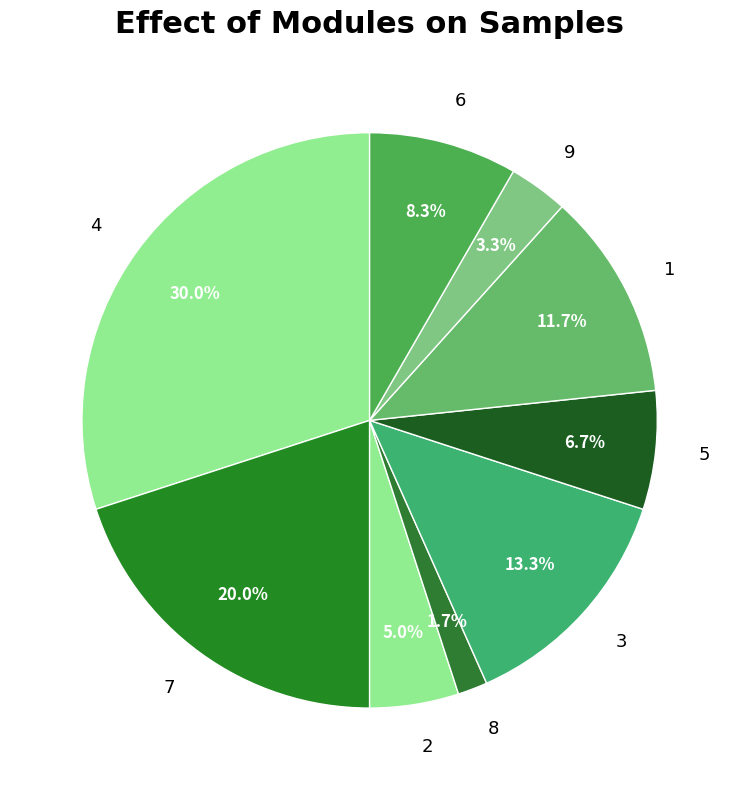

What percentage do 4 and 9 together represent?

33.3%